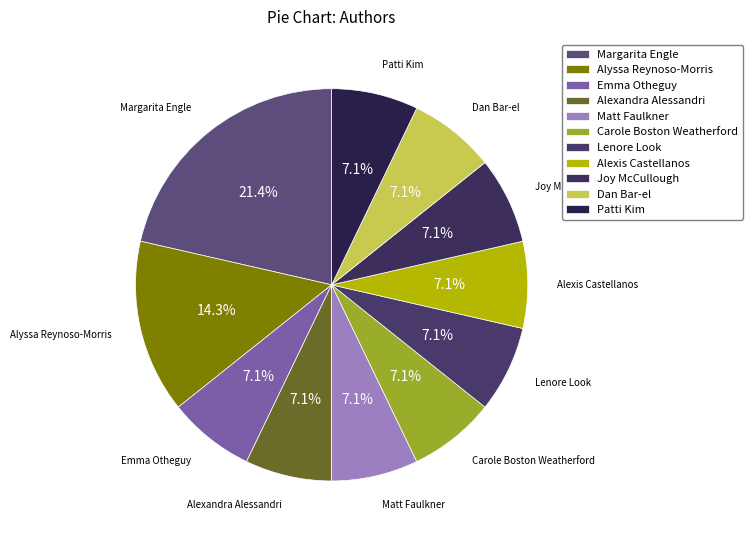

To the nearest percent, what portion does Emma Otheguy represent?

7%